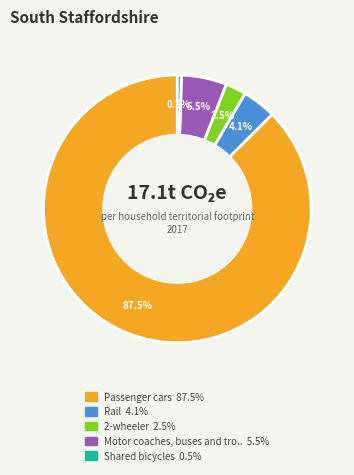

Does any single category account for the majority?

Yes